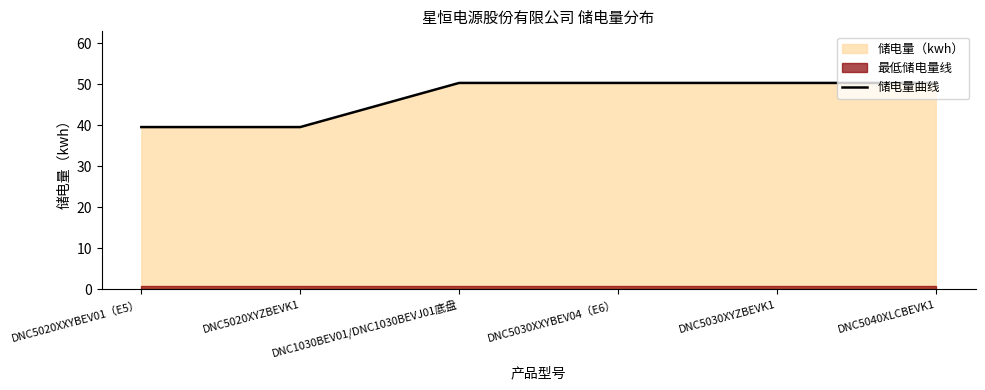

What is the difference between the values at DNC5040XLCBEVK1 and DNC5020XYZBEVK1?

10.8